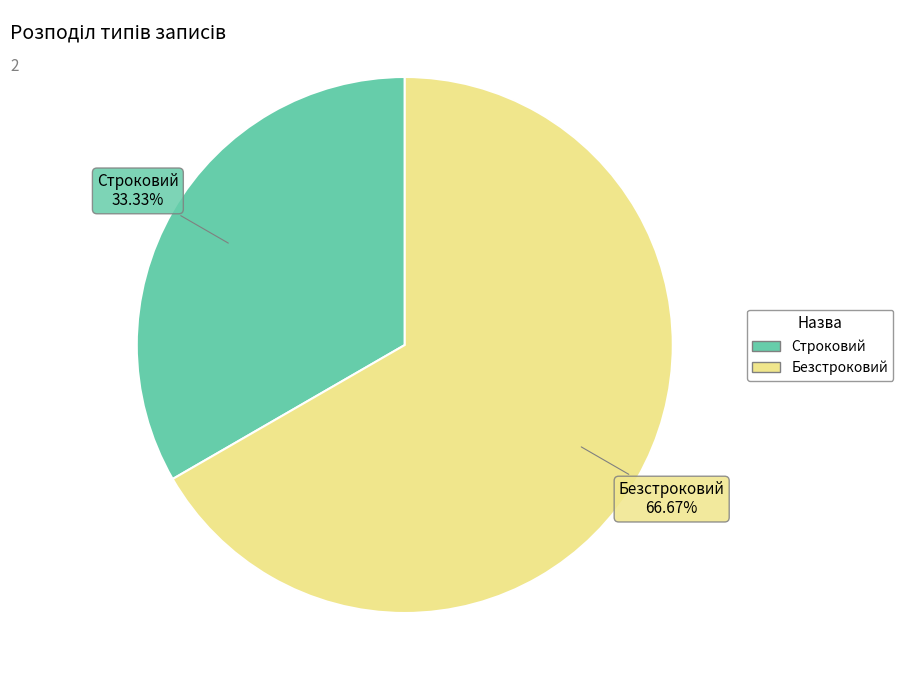

What percentage is the Строковий slice, to the nearest percent?

33%